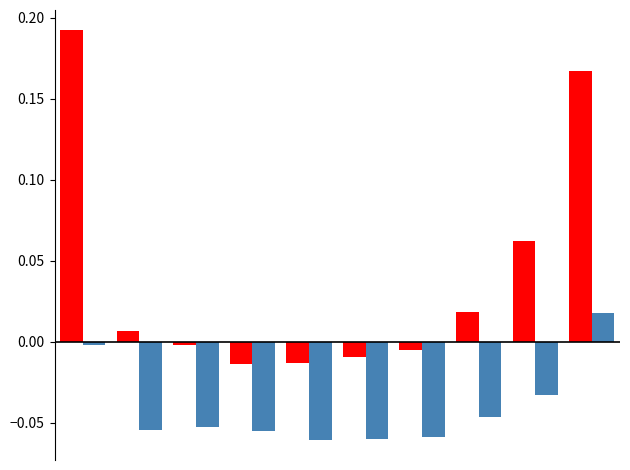

How many bars are there in each group?

2